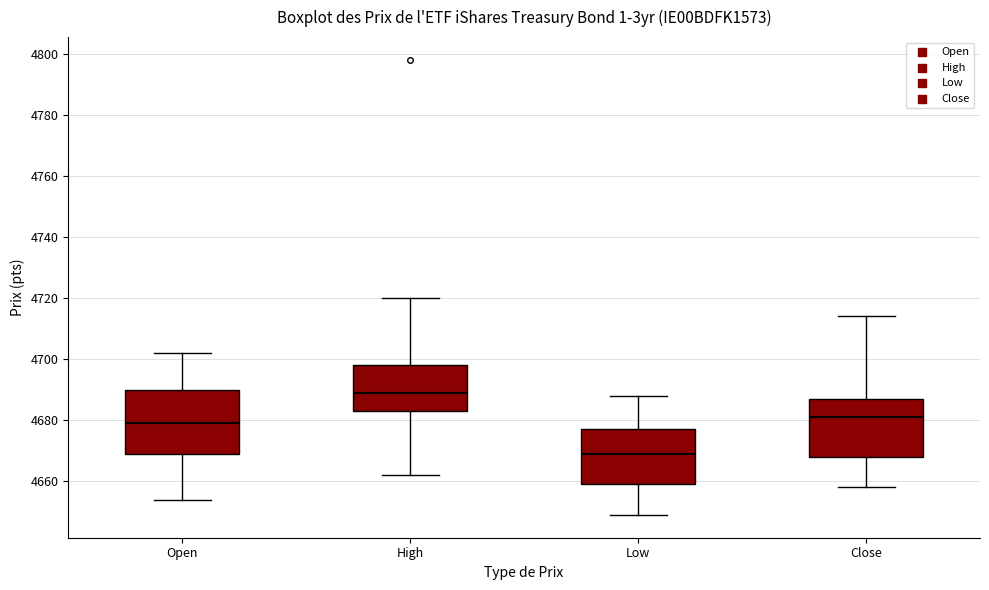

Where does the lower whisker of the box for Low end on the y-axis? The values are not printed on the chart, so give them approximately, as read against the axis.

4650